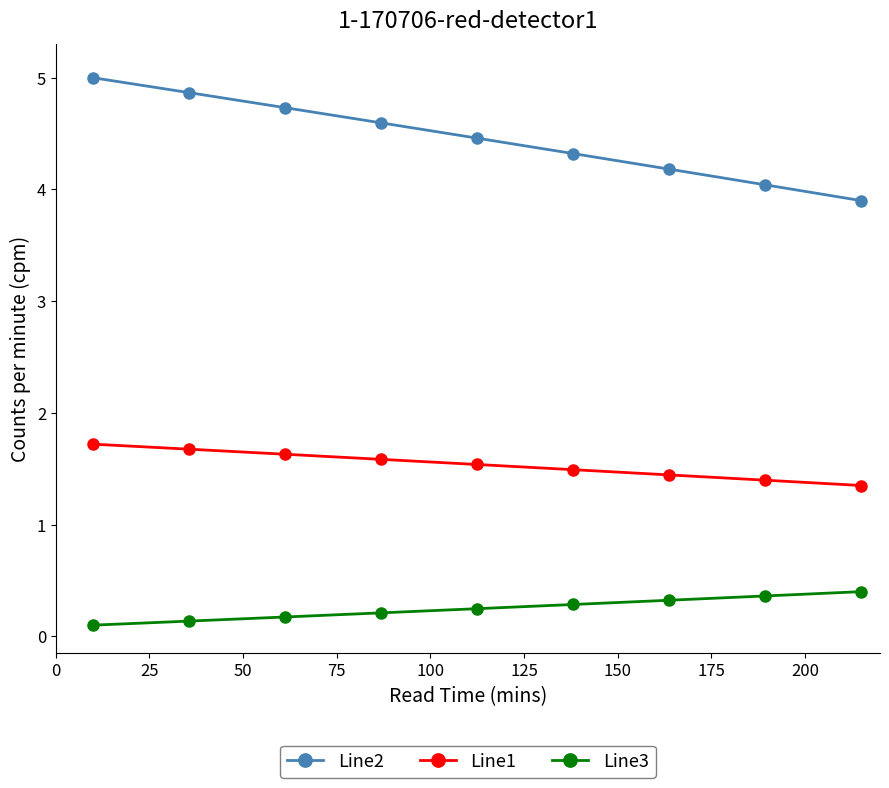

True or false: Line2 and Line1 intersect in this chart.

False